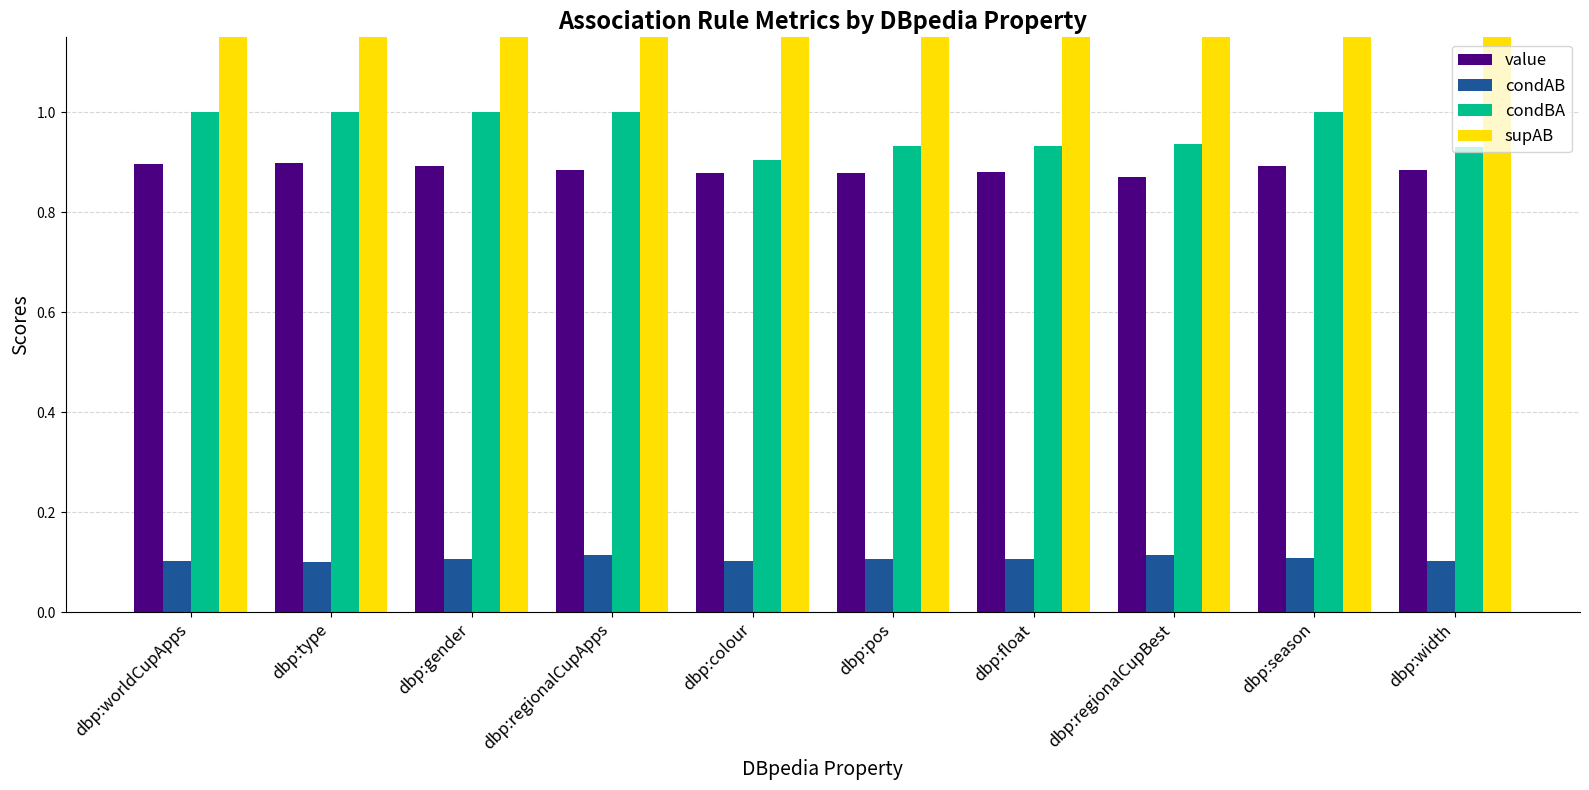

What is the value of the condBA bar at the 9th from the left?

1.0